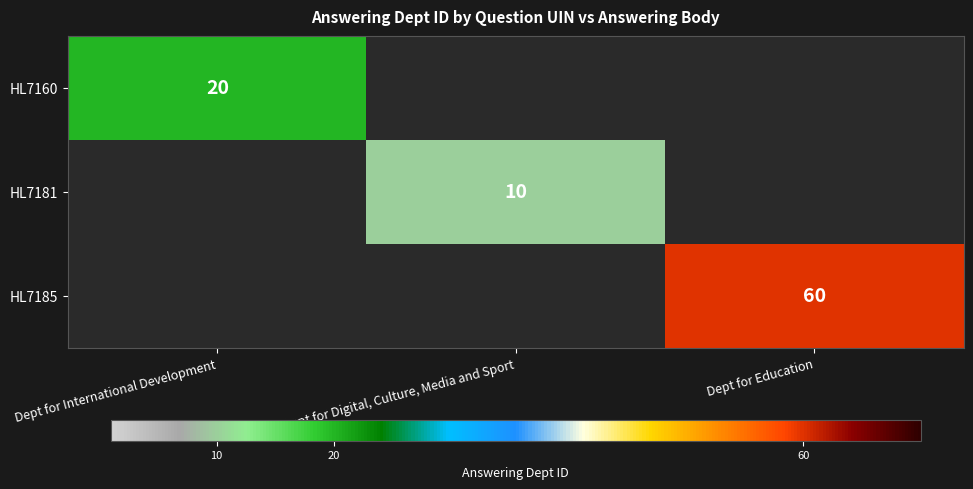

How many categories are shown in the chart?

3